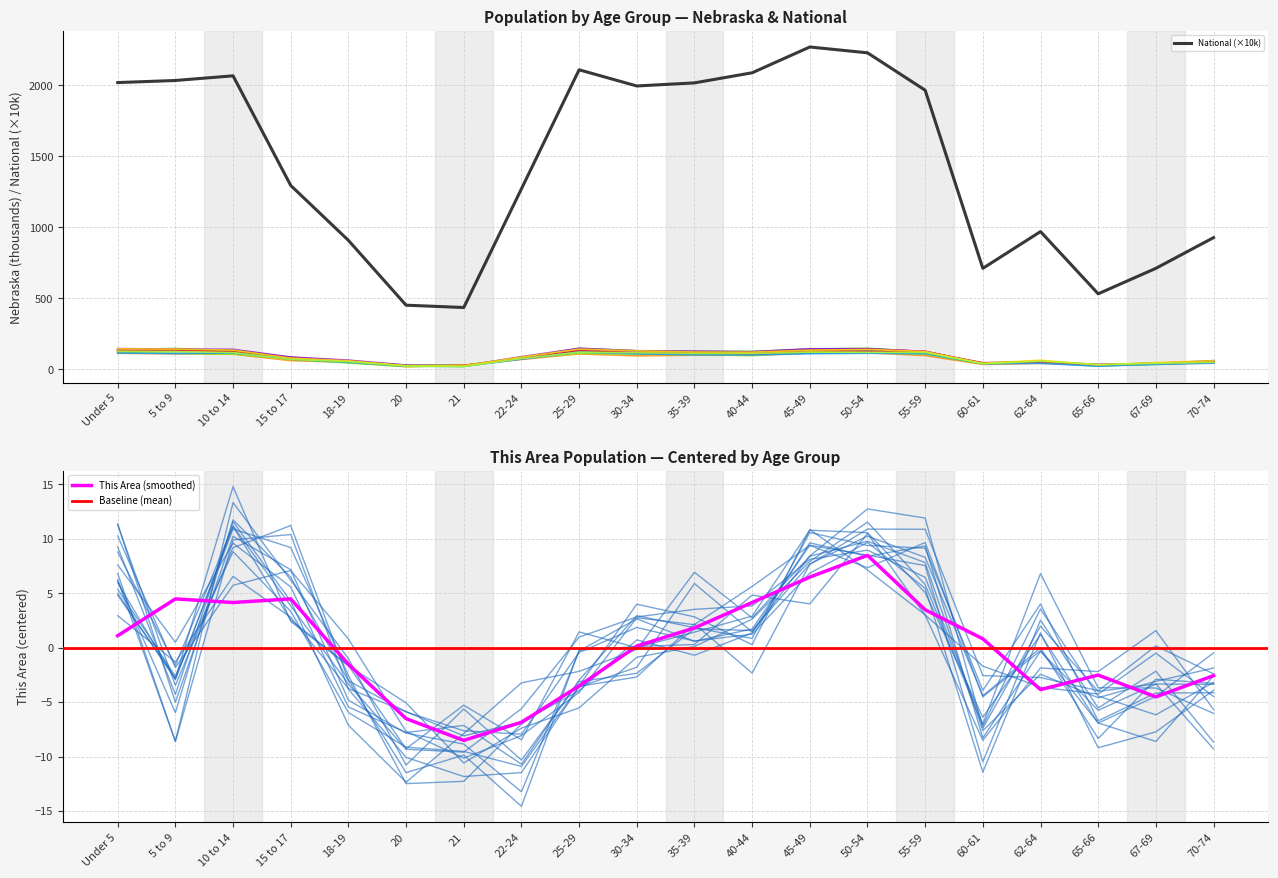

True or false: Nebraska and National intersect in this chart.

False